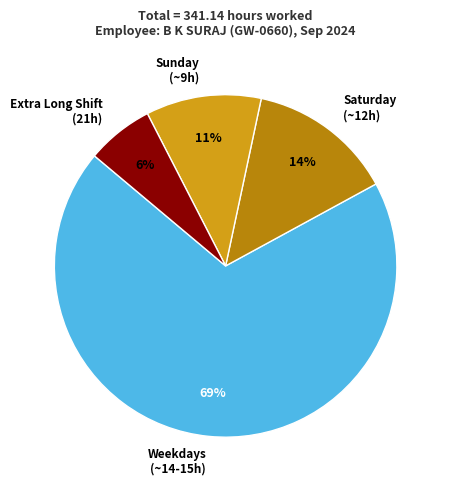

Approximately how many times larger is the value at Saturday (~12h) compared to Sunday (~9h)?

1.3